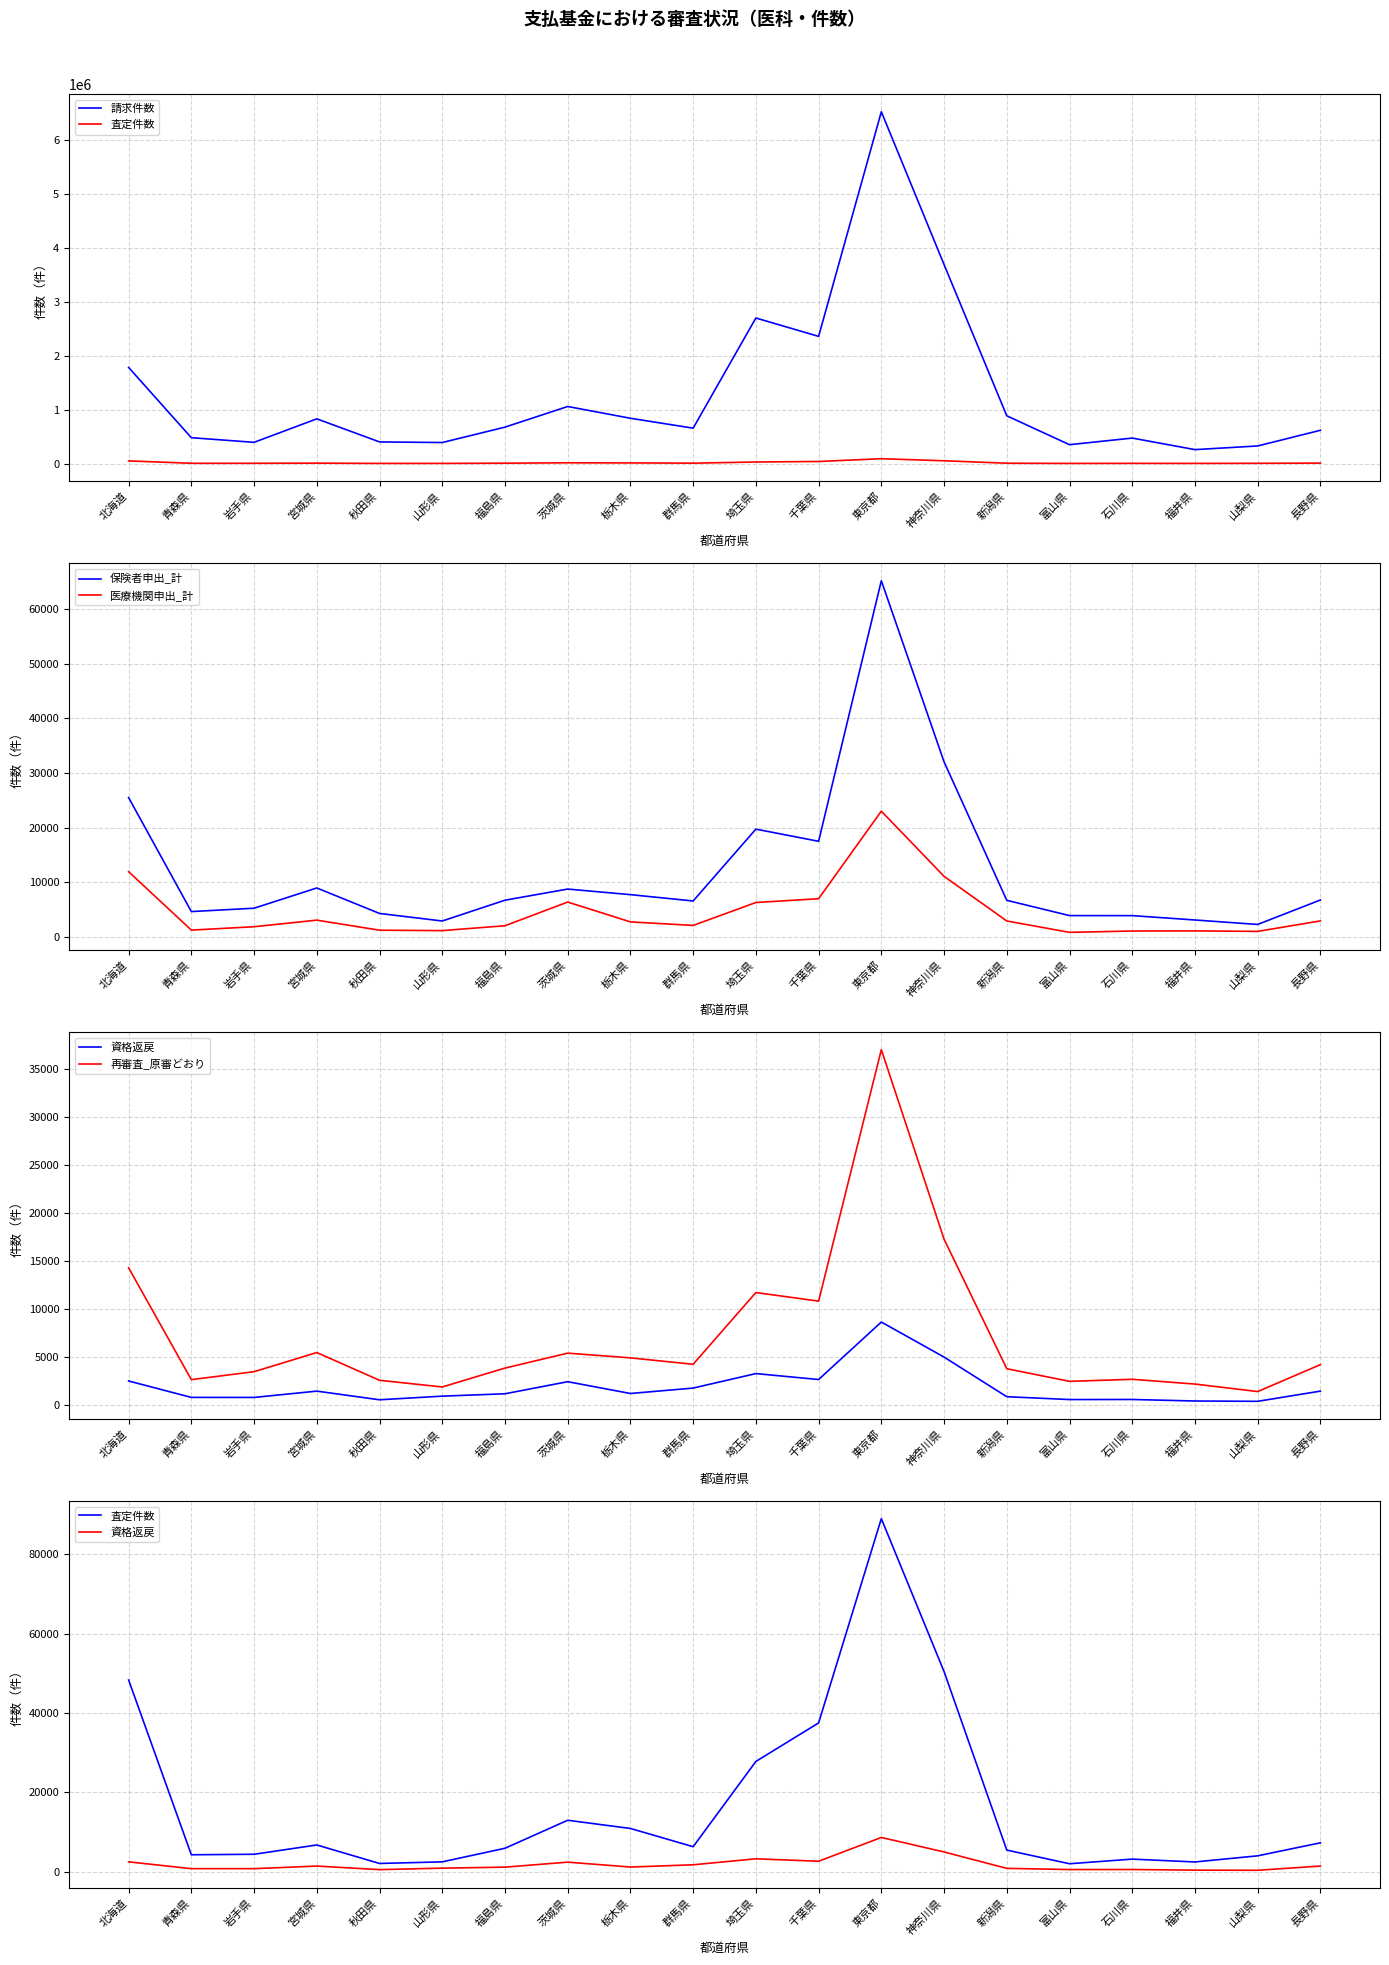

At how many categories does at least one series exceed 5312606?

1